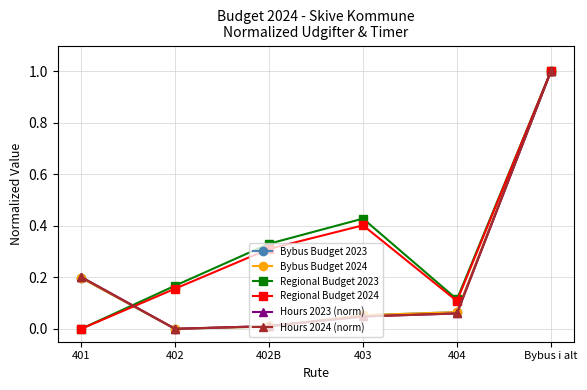

Between 401 and 403, which series saw the biggest shift?

Regional Budget 2023